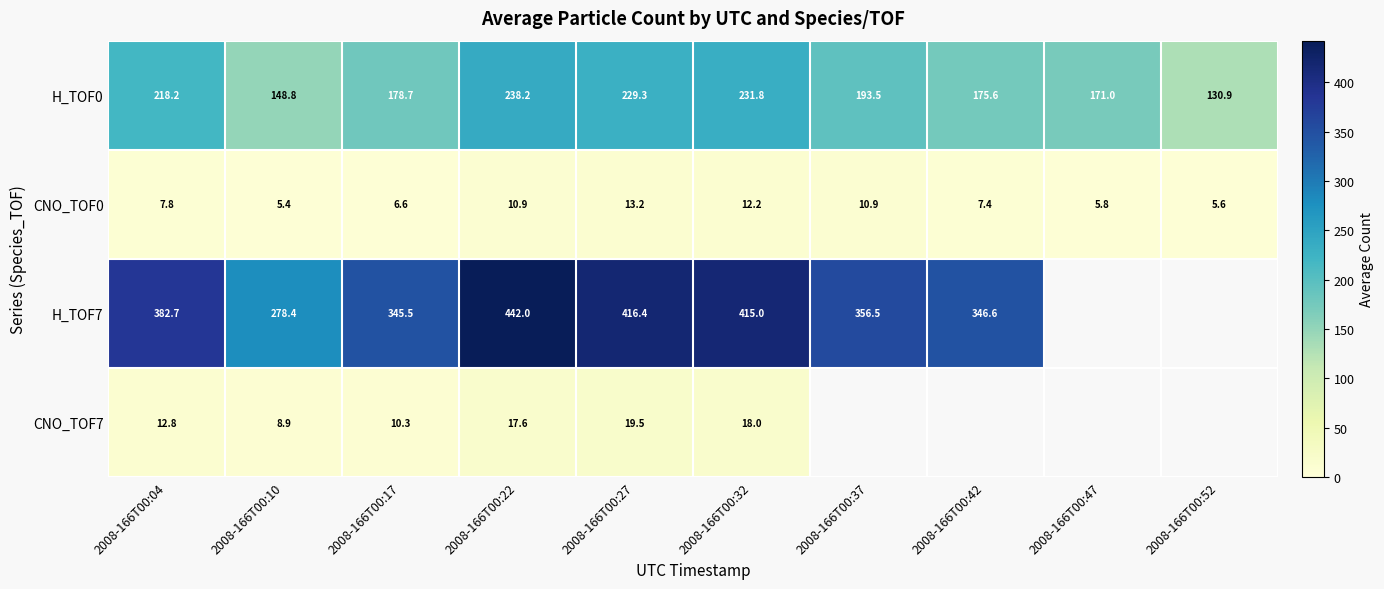

What is the sum of the H_TOF7 values at 2008-166T00:04 and 2008-166T00:32?

797.7